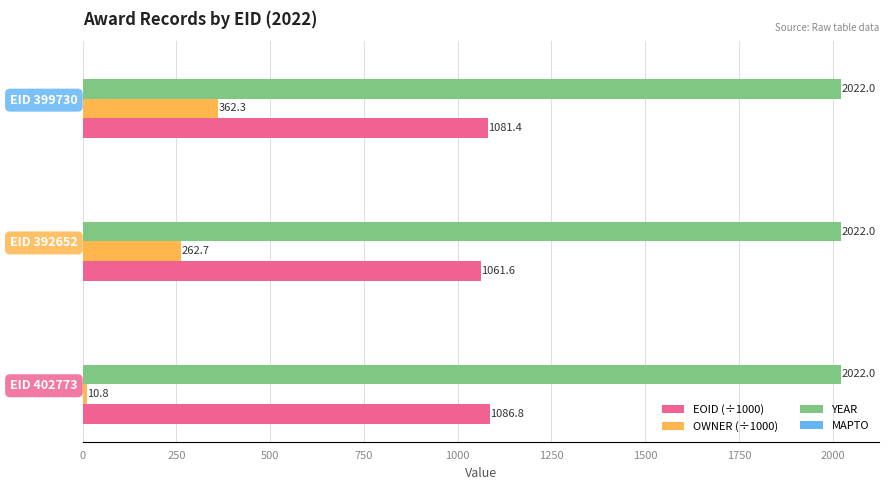

True or false: OWNER (÷1000) has a value of 10.8 at EID 402773.

True